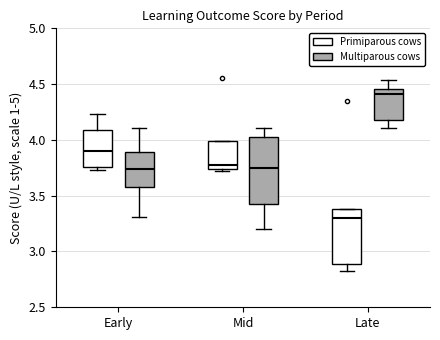

Which box has the highest median line?

Late (Multiparous cows)